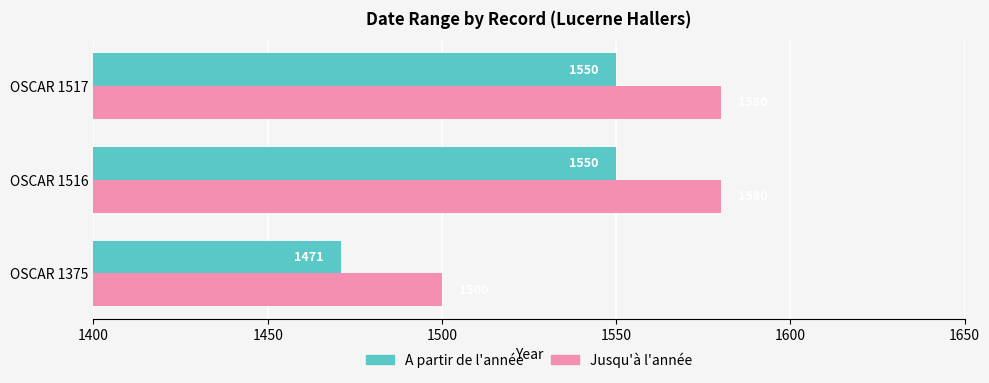

What is the difference between the Jusqu'à l'année values at OSCAR 1375 and OSCAR 1517?

80